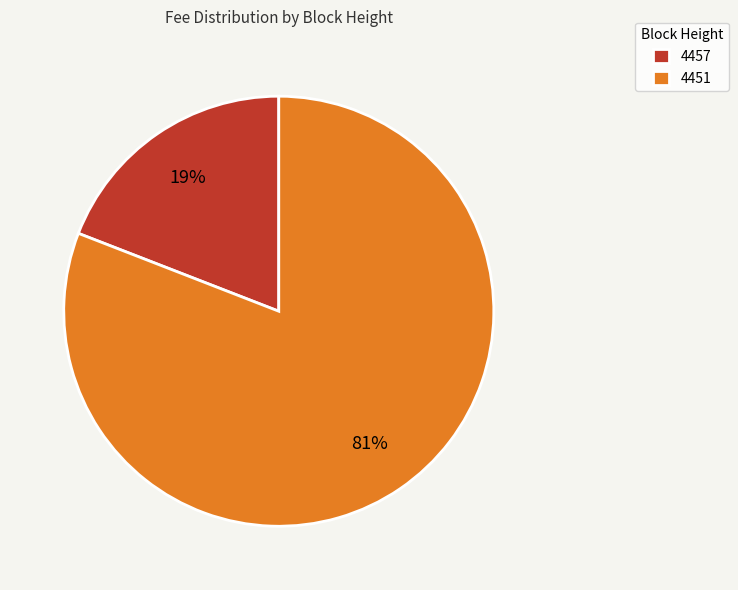

How many slices are in this pie chart?

2